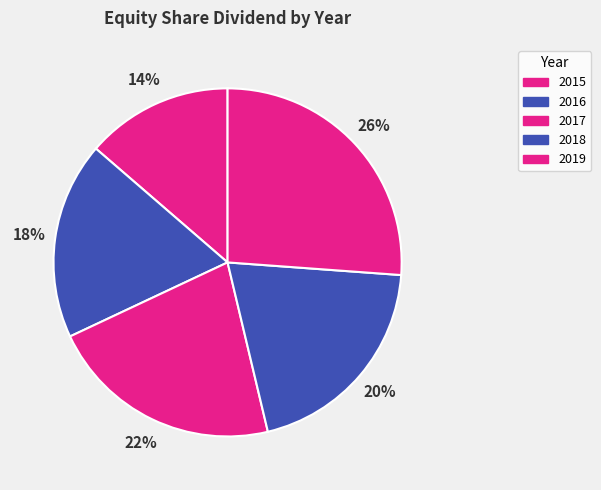

How many slices are in this pie chart?

5